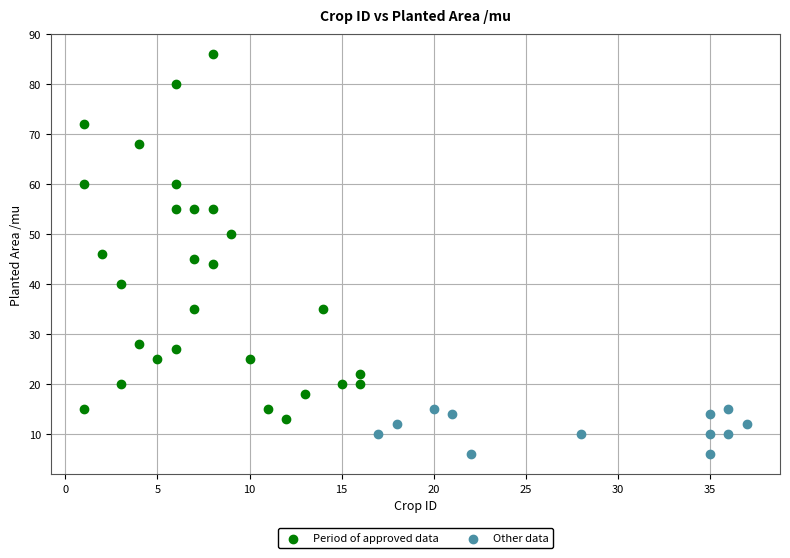

Which series reaches the maximum Y coordinate?

Period of approved data